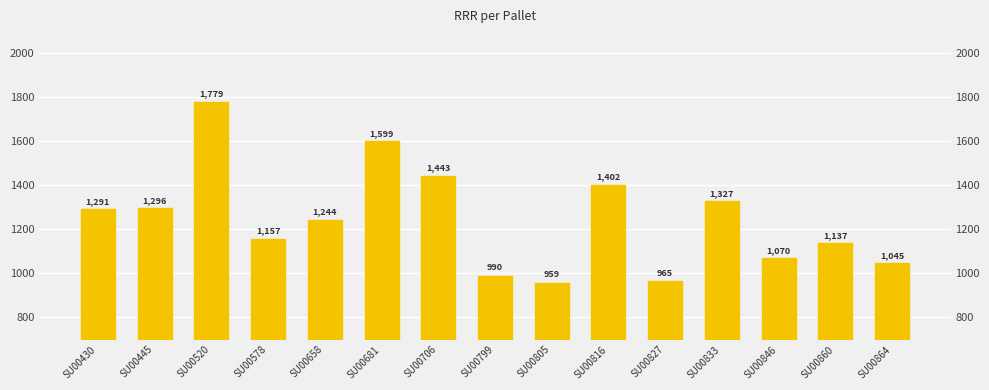

Which category has the lowest value across all series?

SU00805